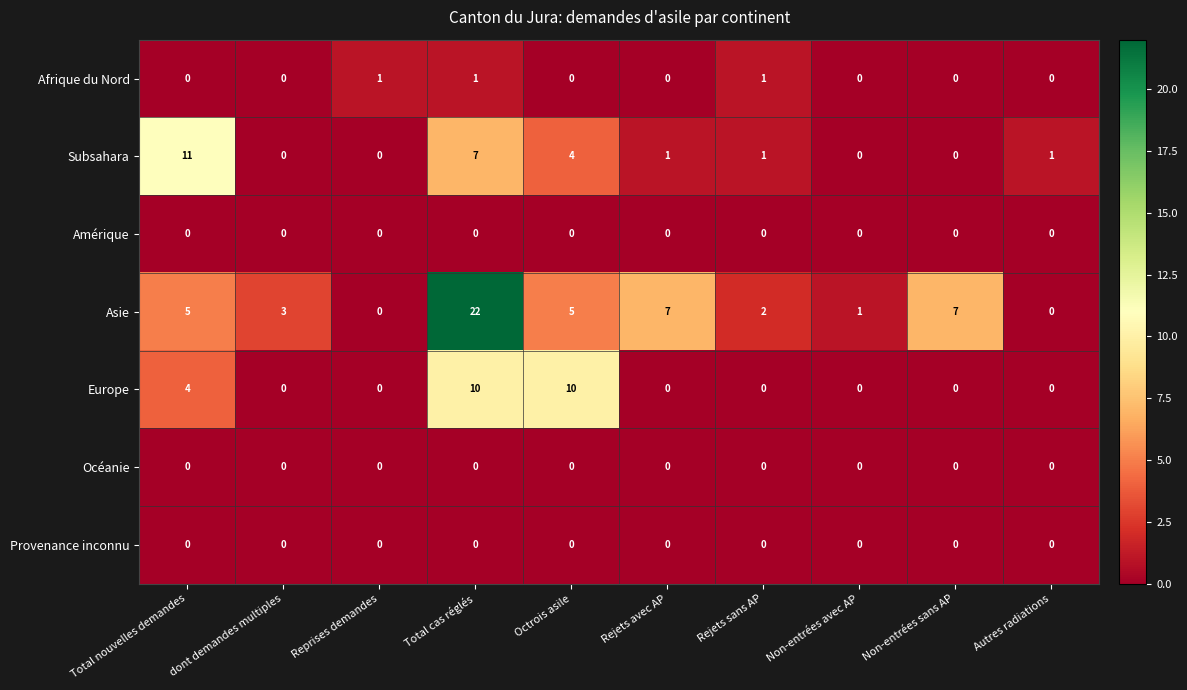

What is the difference between the highest and lowest values at Non-entrées sans AP?

7